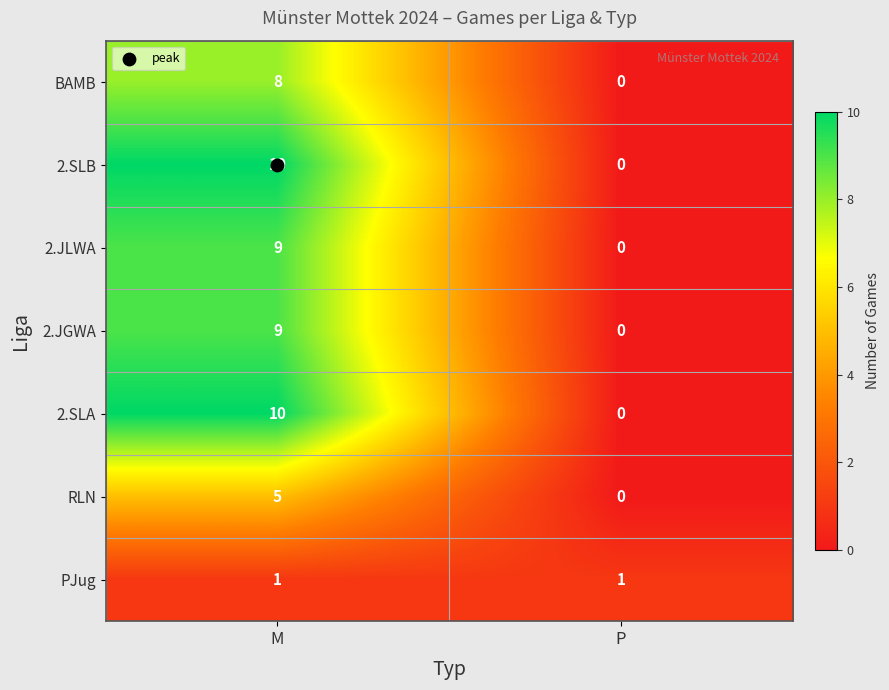

Is the value of 2.SLB at P greater than the value of PJug at M?

No